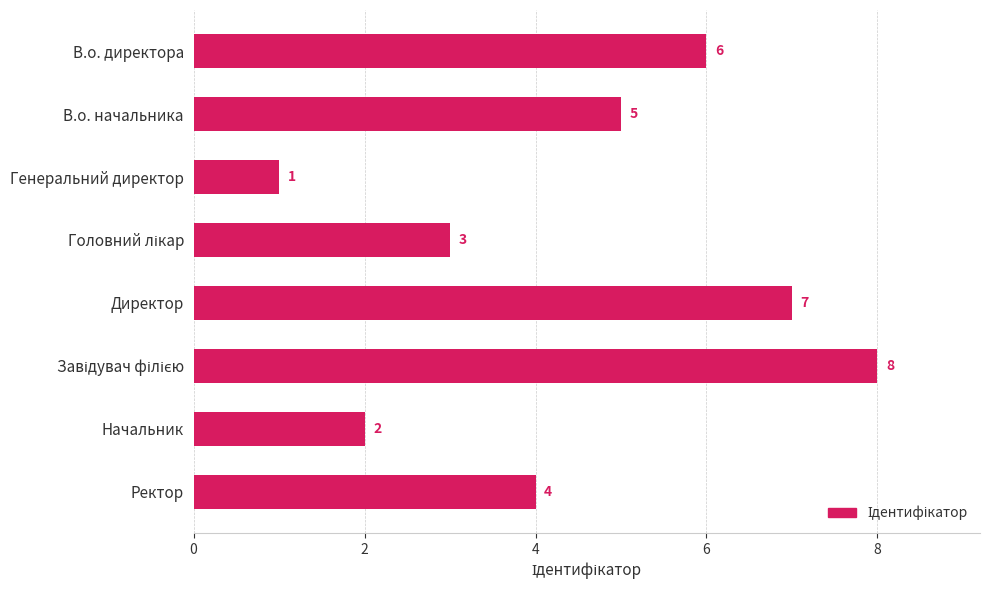

Is it true that the value at Ректор is 4?

True